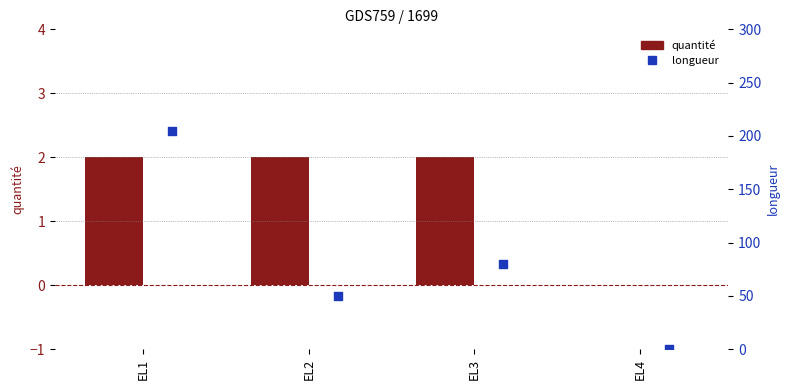

At which category is the sum across all series the highest?

EL1